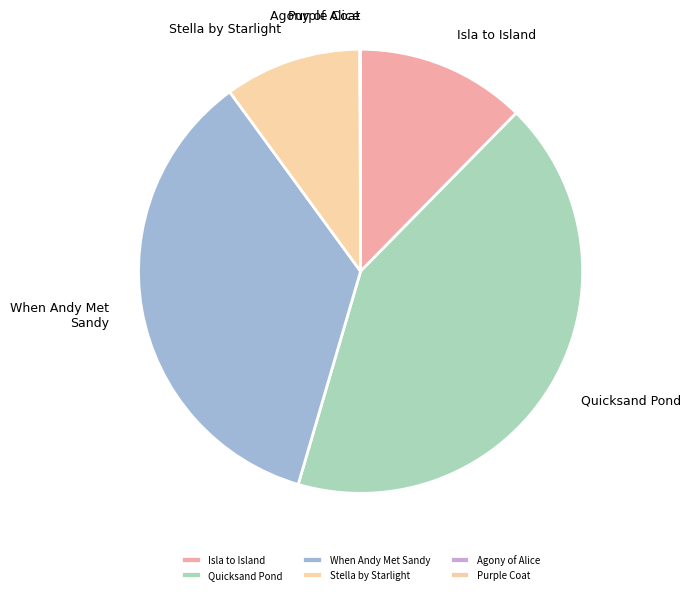

Does When Andy Met Sandy represent more than half of the total?

No